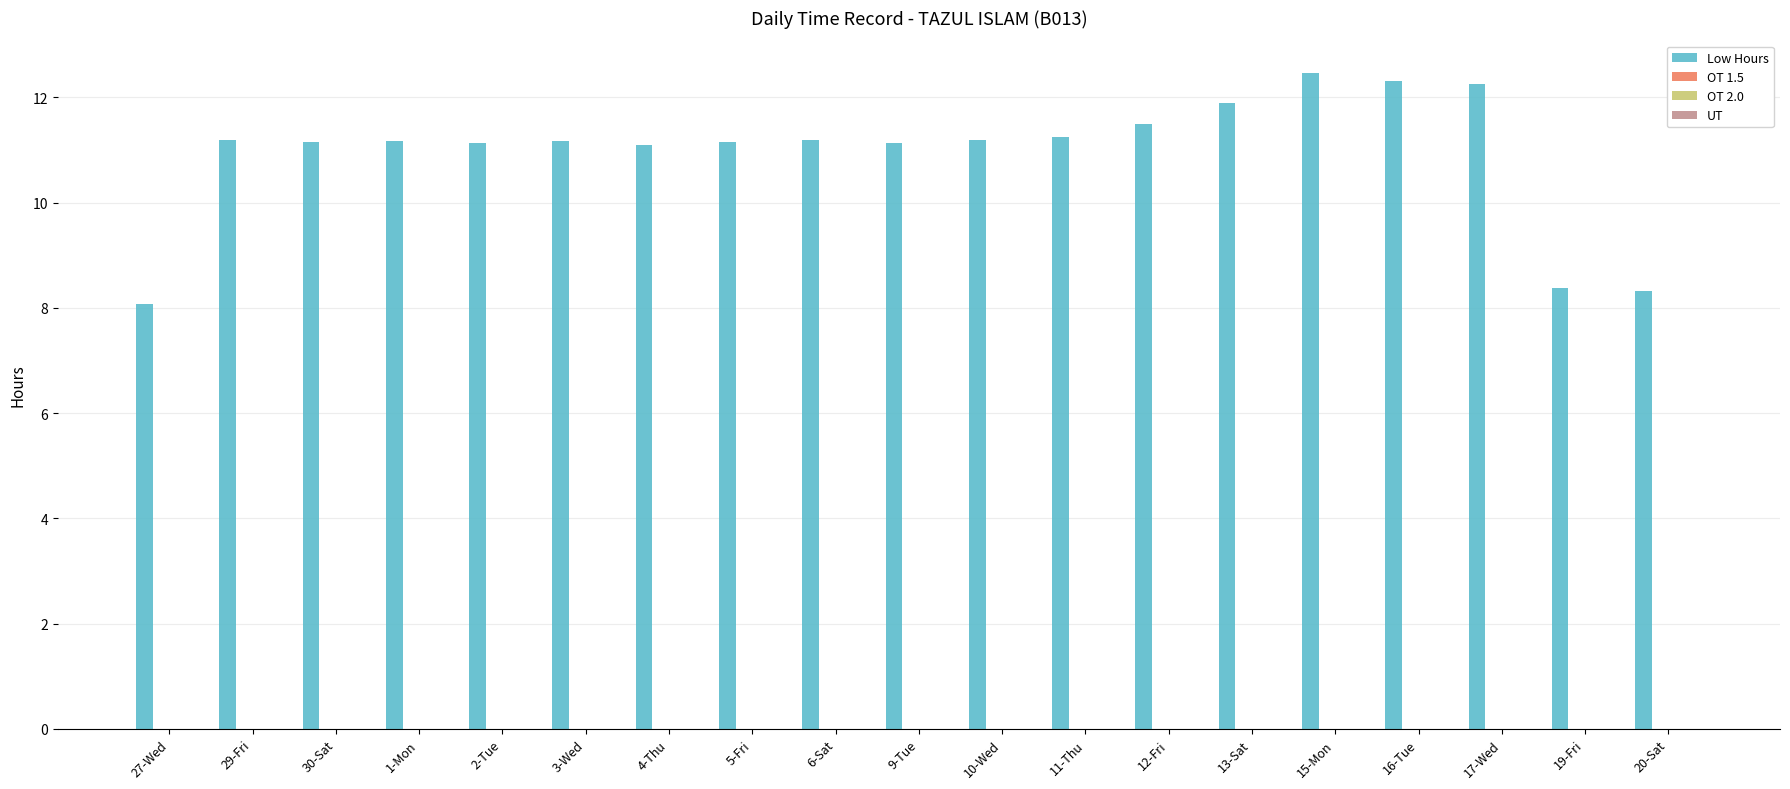

How many categories are shown in the chart?

19